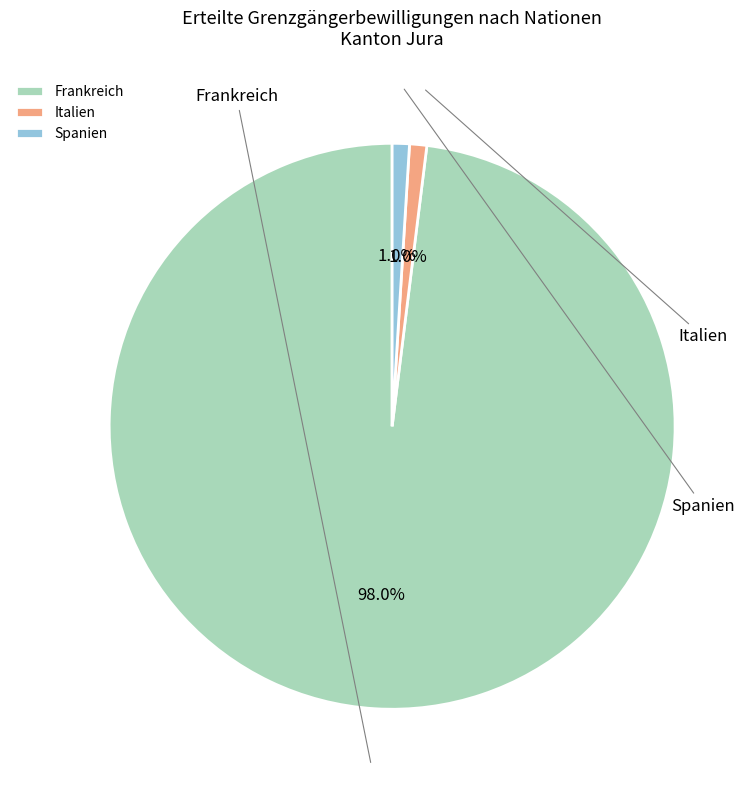

How many slices are in this pie chart?

3